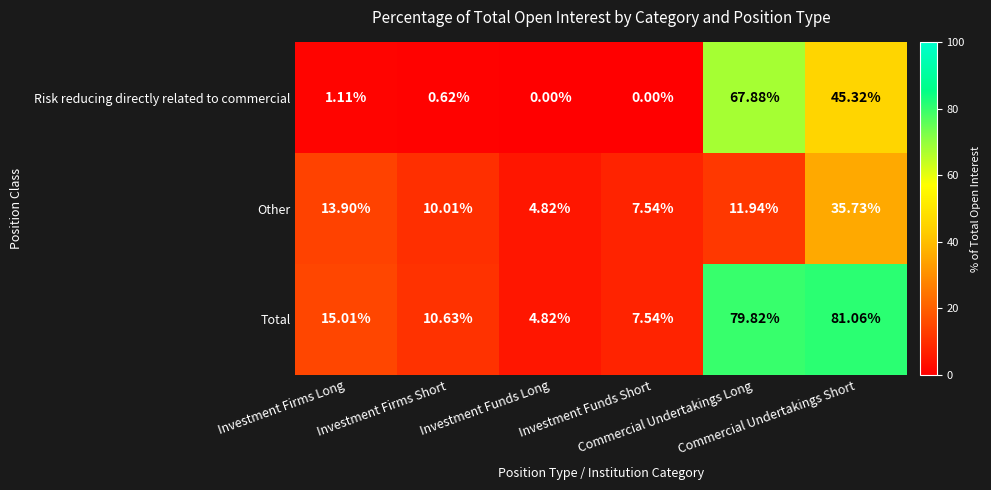

List the series in order of their peak value, highest first.

Total, Risk reducing directly related to commercial, Other